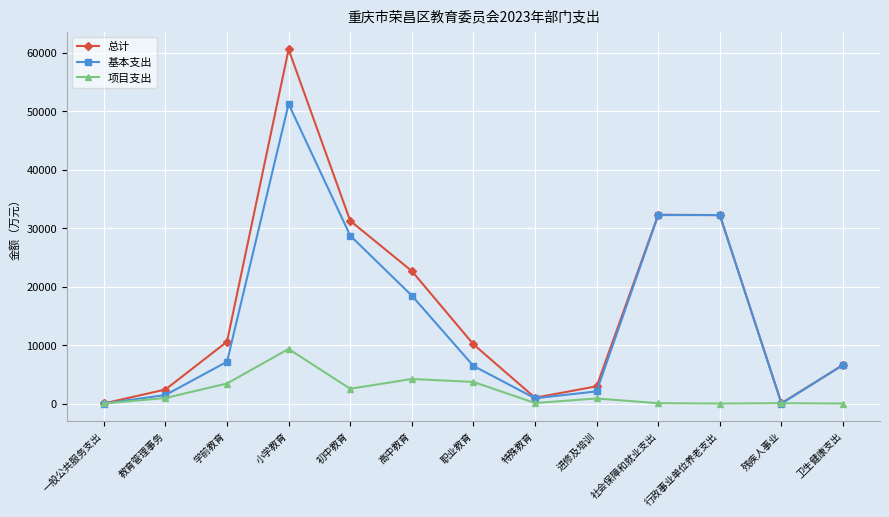

What are all the series names shown in the legend?

总计, 基本支出, 项目支出